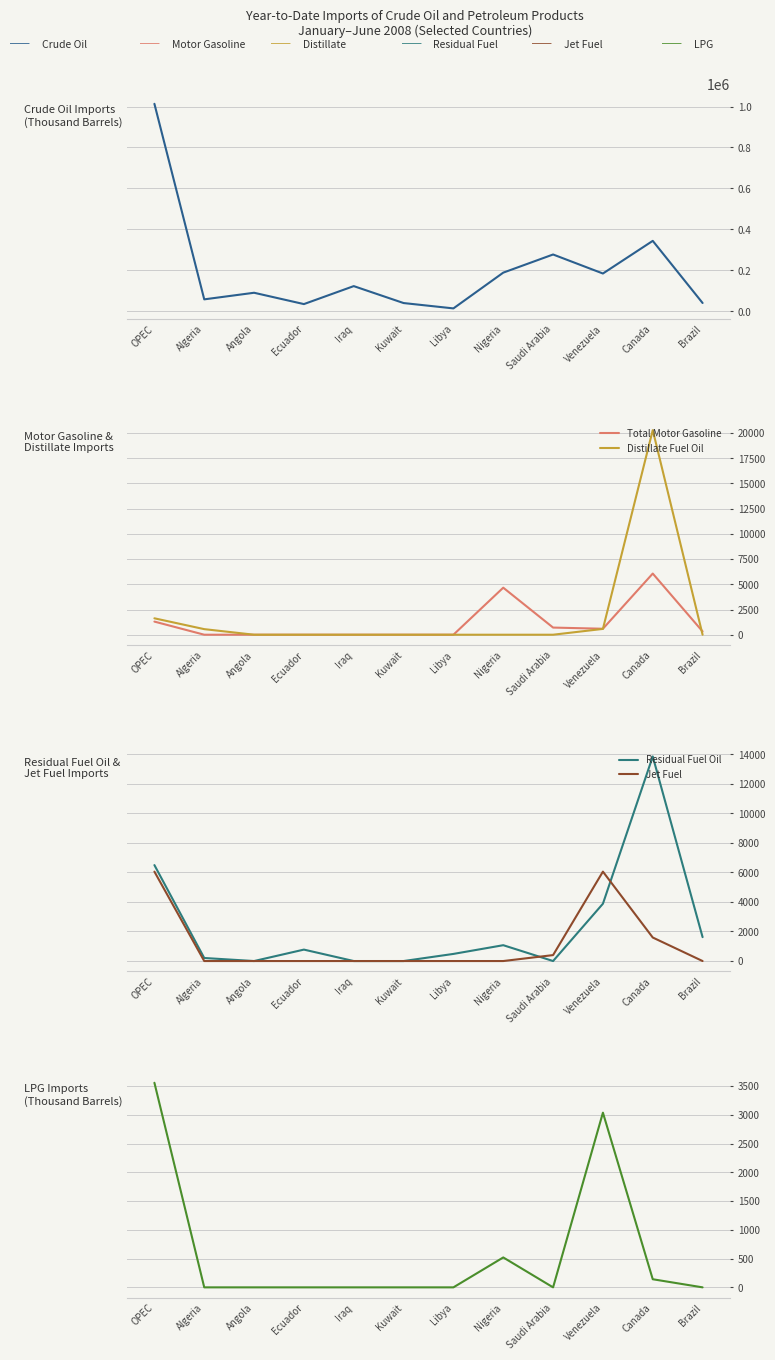

What is the maximum value shown in the chart?

1013126